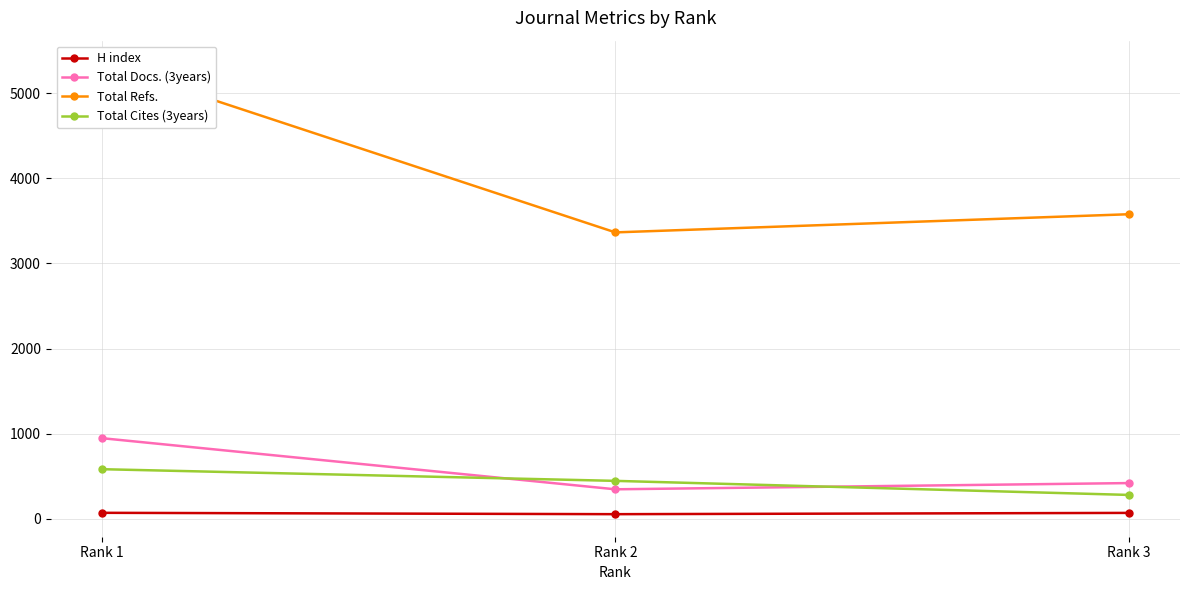

Is the value of Total Refs. at Rank 2 greater than the value of H index at Rank 1?

Yes